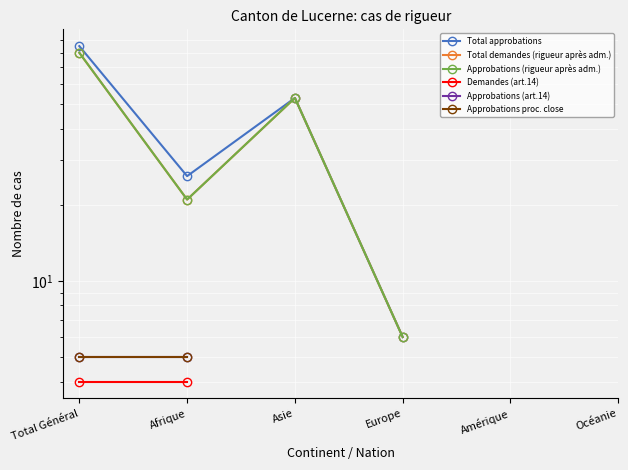

List the labels in order of Approbations (art.14) value, smallest first.

Total Général, Afrique, Asie, Europe, Amérique, Océanie